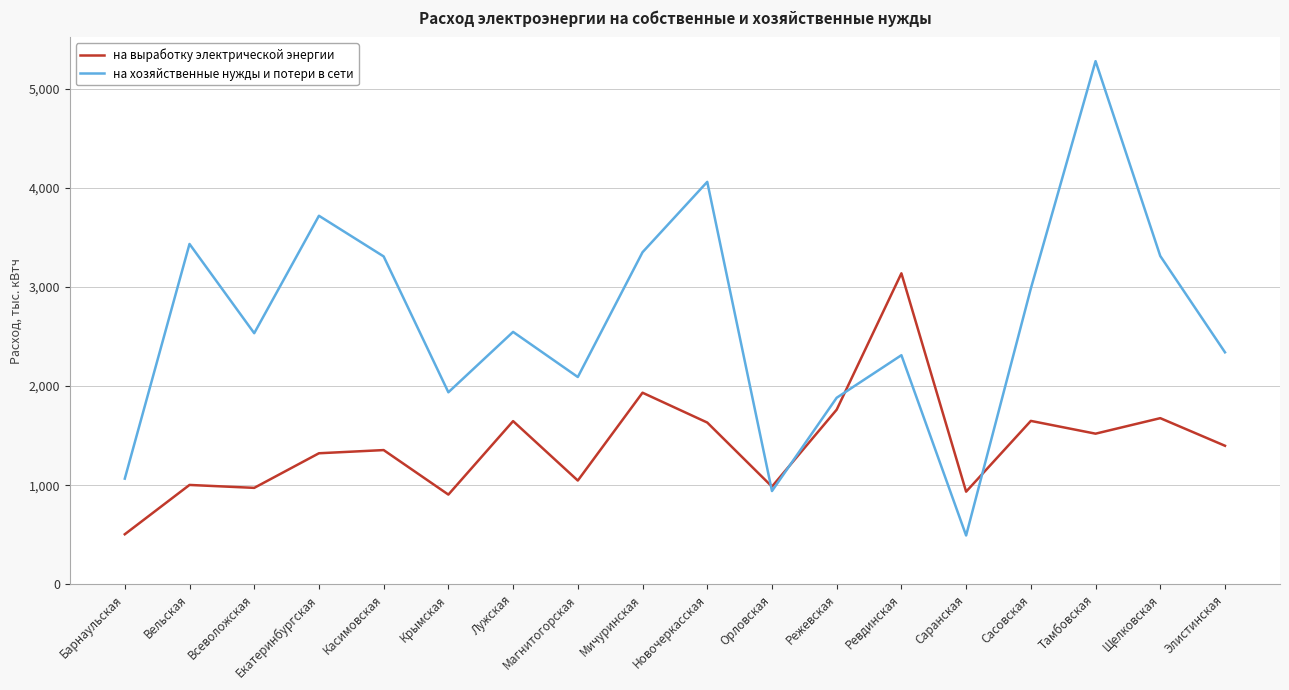

What is the total value across all series at Орловская?

1926.3